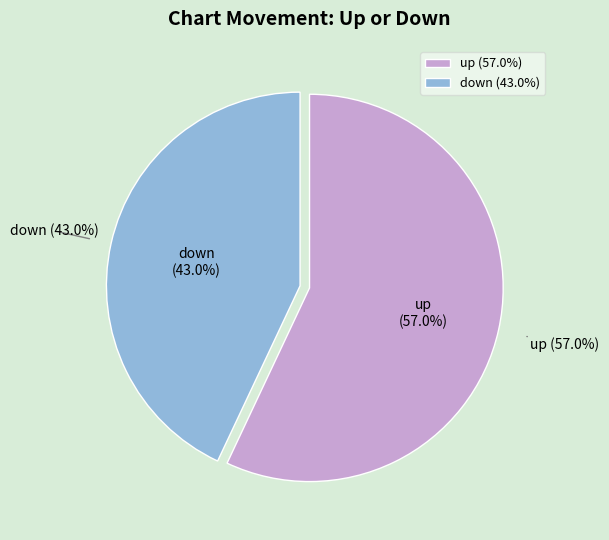

How many slices are in this pie chart?

2